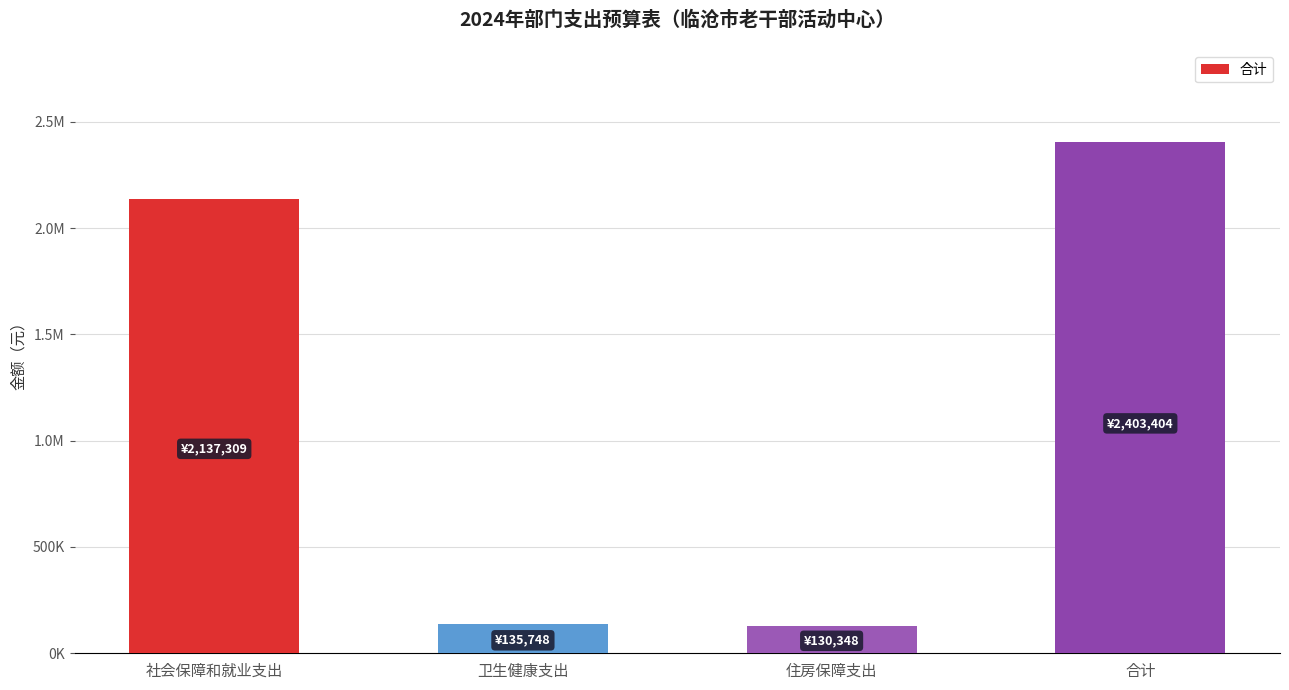

Are the bars horizontal?

No